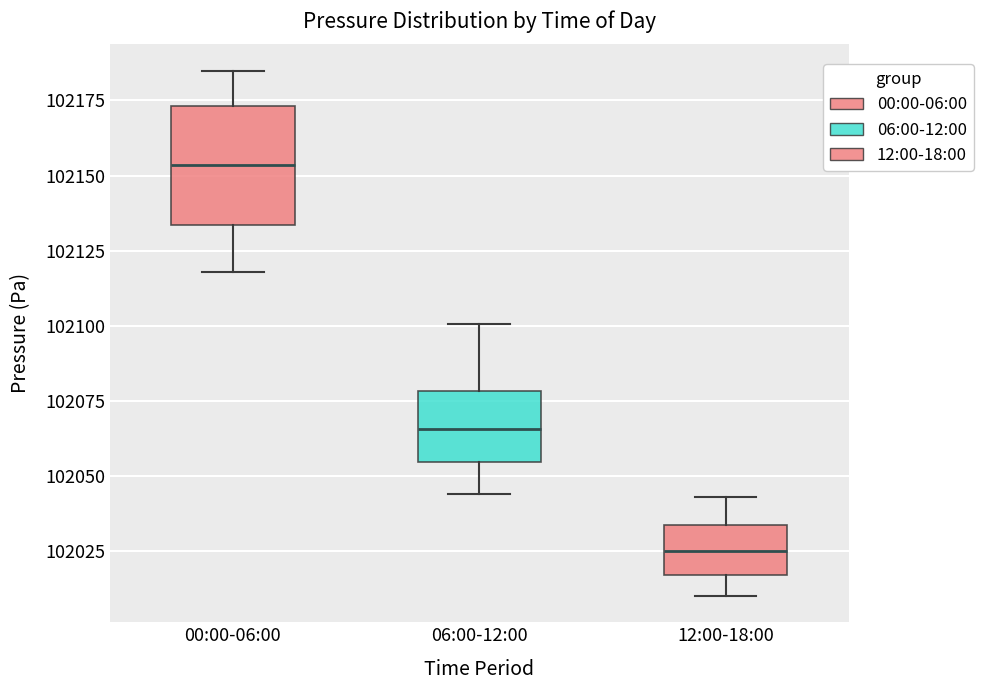

Reading left to right, read every box against the y-axis: the position of its median line, the range the box covers, and the ends of its whiskers. The values are not printed on the chart, so give them approximately, as read against the axis.

00:00-06:00: median 102155, box 102135 to 102175, whiskers 102120 to 102185
06:00-12:00: median 102065, box 102055 to 102080, whiskers 102045 to 102100
12:00-18:00: median 102025, box 102015 to 102035, whiskers 102010 to 102045